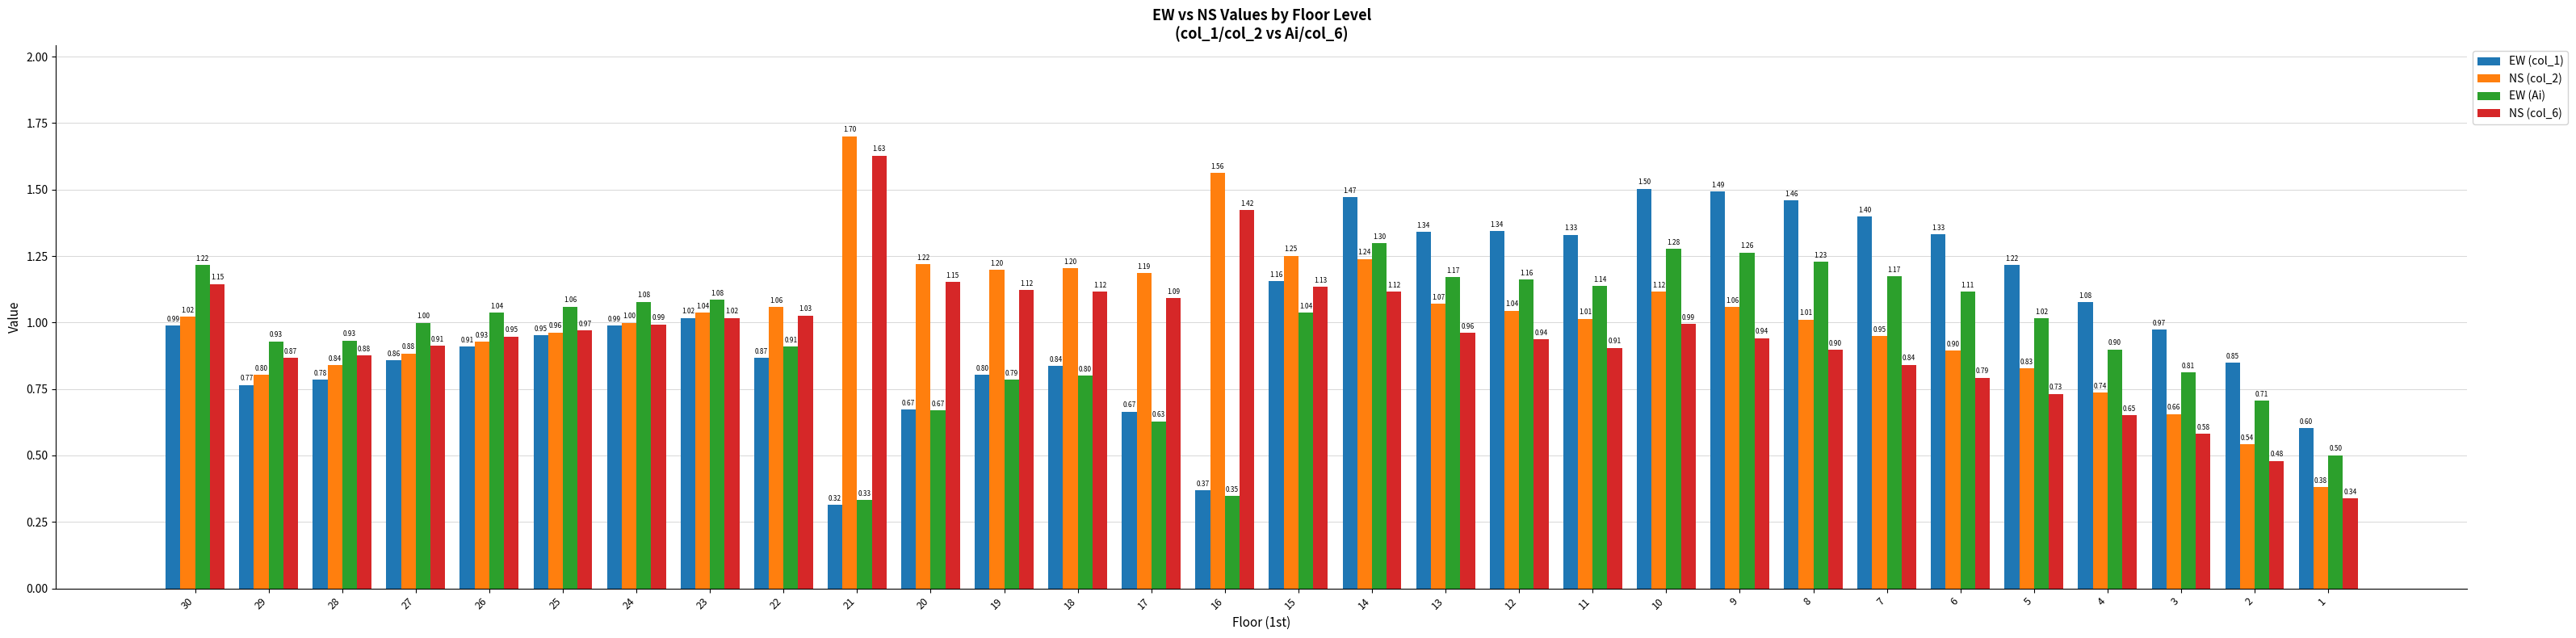

Is it true that NS (col_2) equals 0.7 at 16?

False